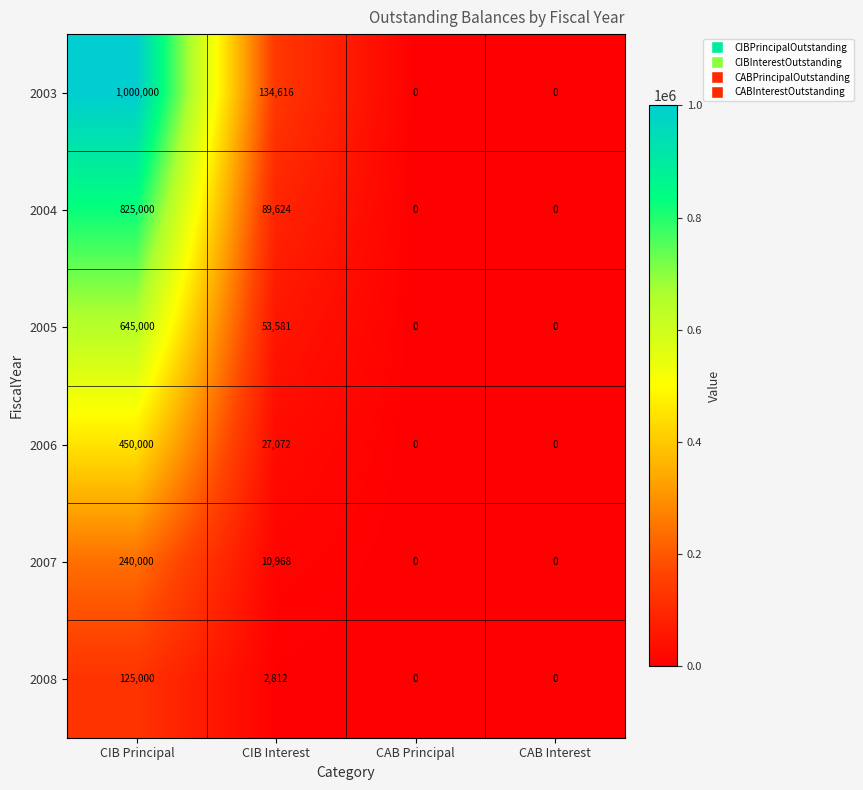

Is the value of 2007 at CIB Principal greater than the value of 2008 at CIB Interest?

Yes